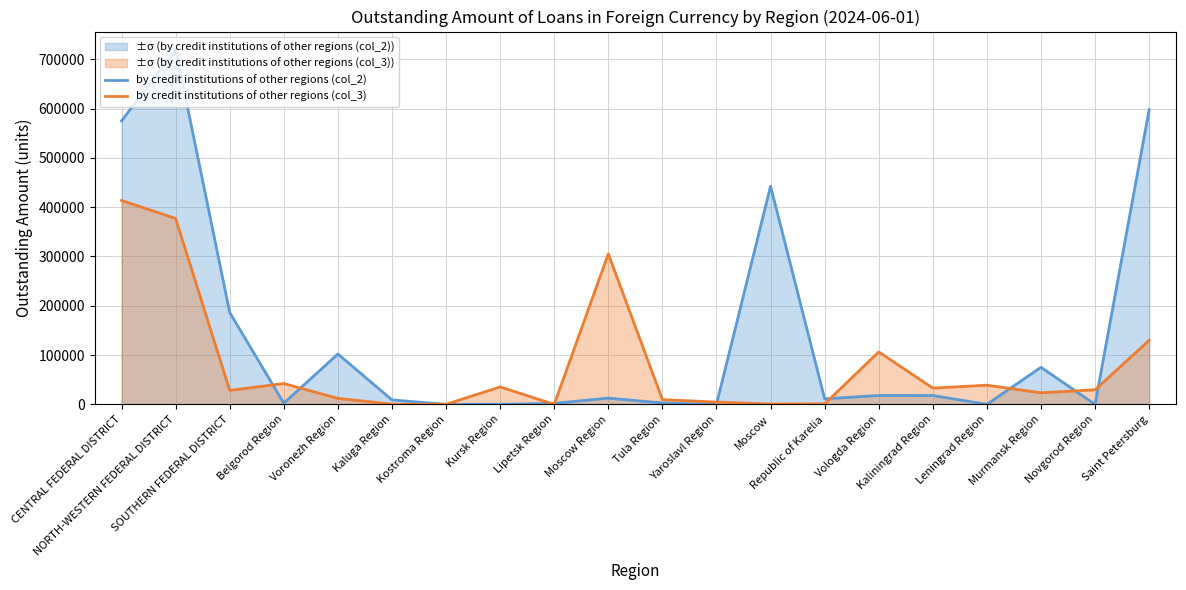

How many times do by credit institutions of other regions (col_2) and by credit institutions of other regions (col_3) cross each other?

10